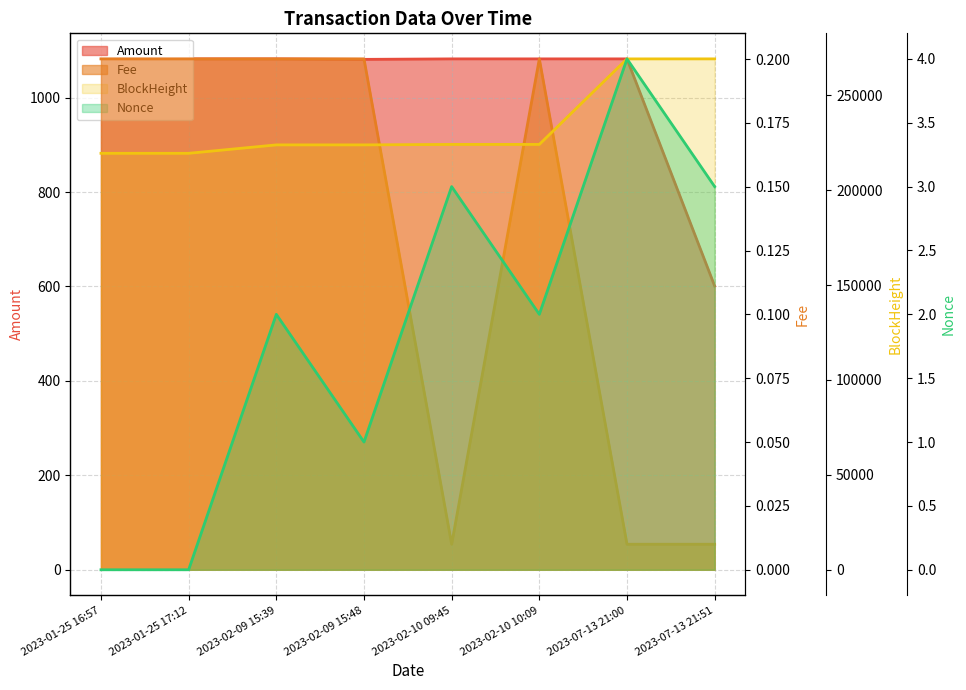

Where does the Nonce series first go above 2?

2023-02-10 09:45